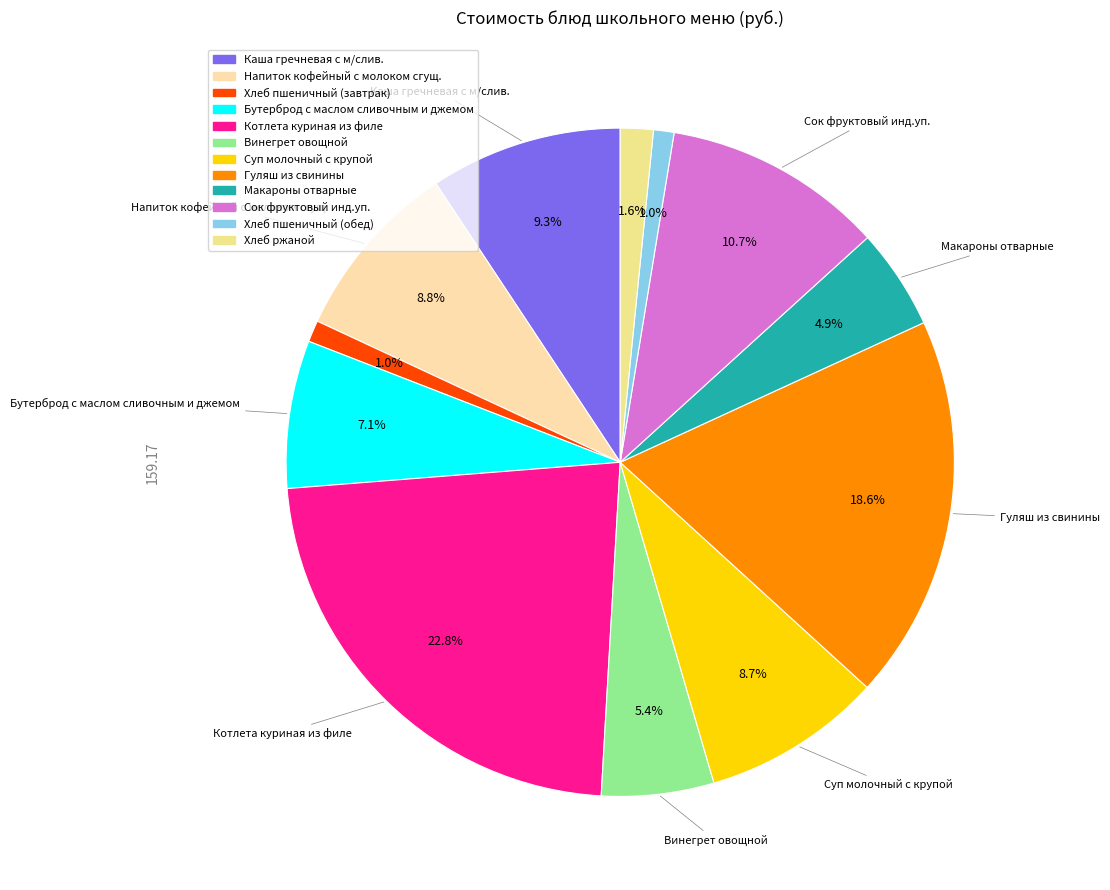

How many segments does this pie chart have?

12